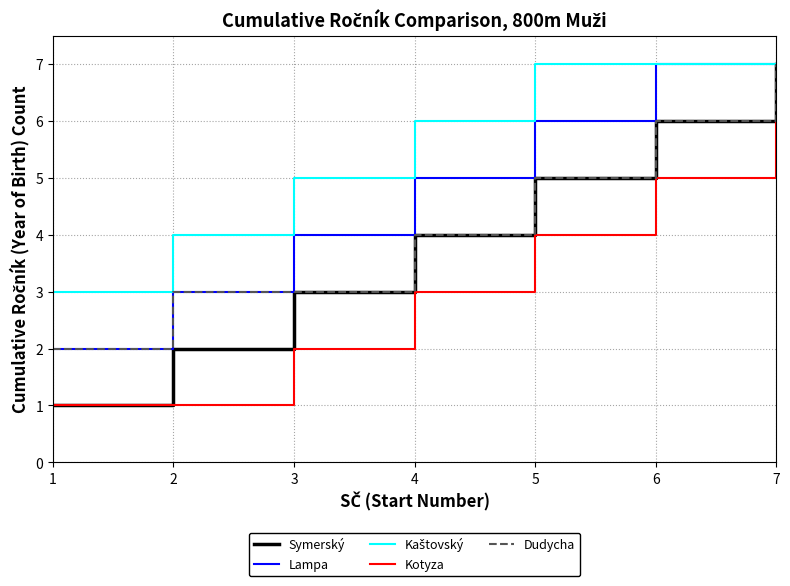

Is the value of Lampa at 1 greater than the value of Dudycha at 3?

No